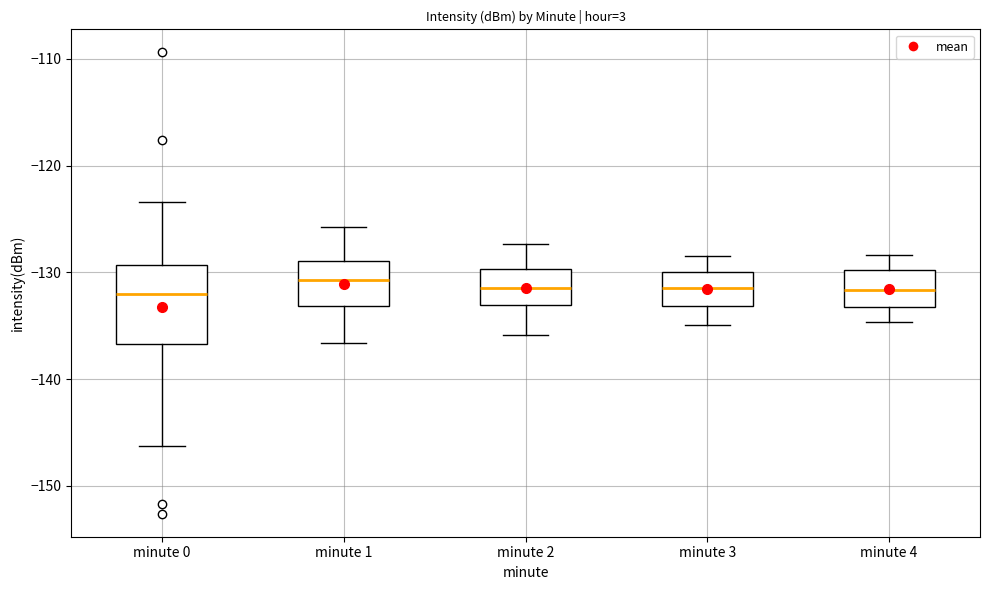

Reading left to right, transcribe this box plot: for each box, give where its median line is, the range the box spans, and where its two whiskers end, as read against the y-axis. The values are not printed on the chart, so give them approximately, as read against the axis.

minute 0: median -132, box -137 to -129, whiskers -146 to -123
minute 1: median -131, box -133 to -129, whiskers -137 to -126
minute 2: median -132, box -133 to -130, whiskers -136 to -127
minute 3: median -131, box -133 to -130, whiskers -135 to -128
minute 4: median -132, box -133 to -130, whiskers -135 to -128